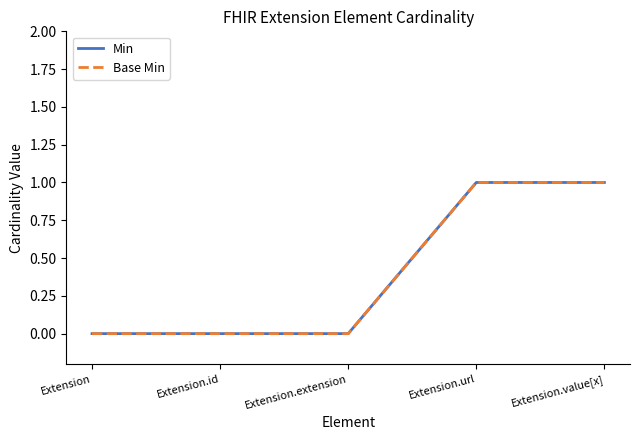

Reading left to right, list all the values displayed in this chart.

Min: 0	0	0	1	1
Base Min: 0	0	0	1	1